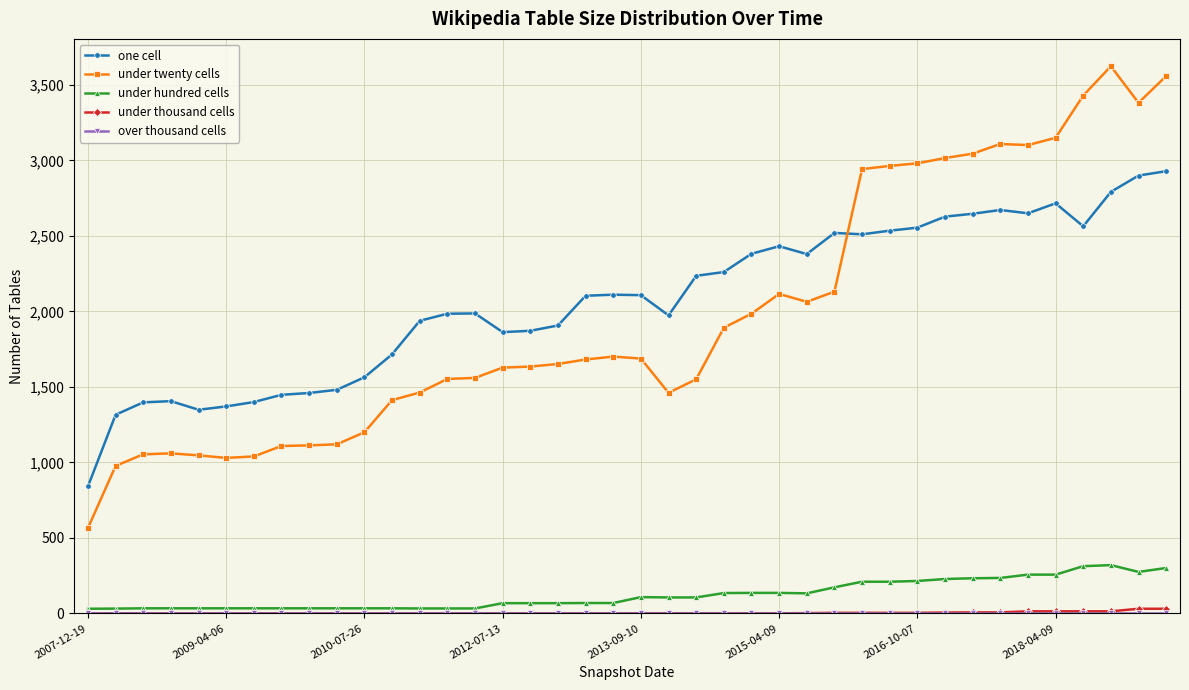

What is the highest value of the under hundred cells series?

320